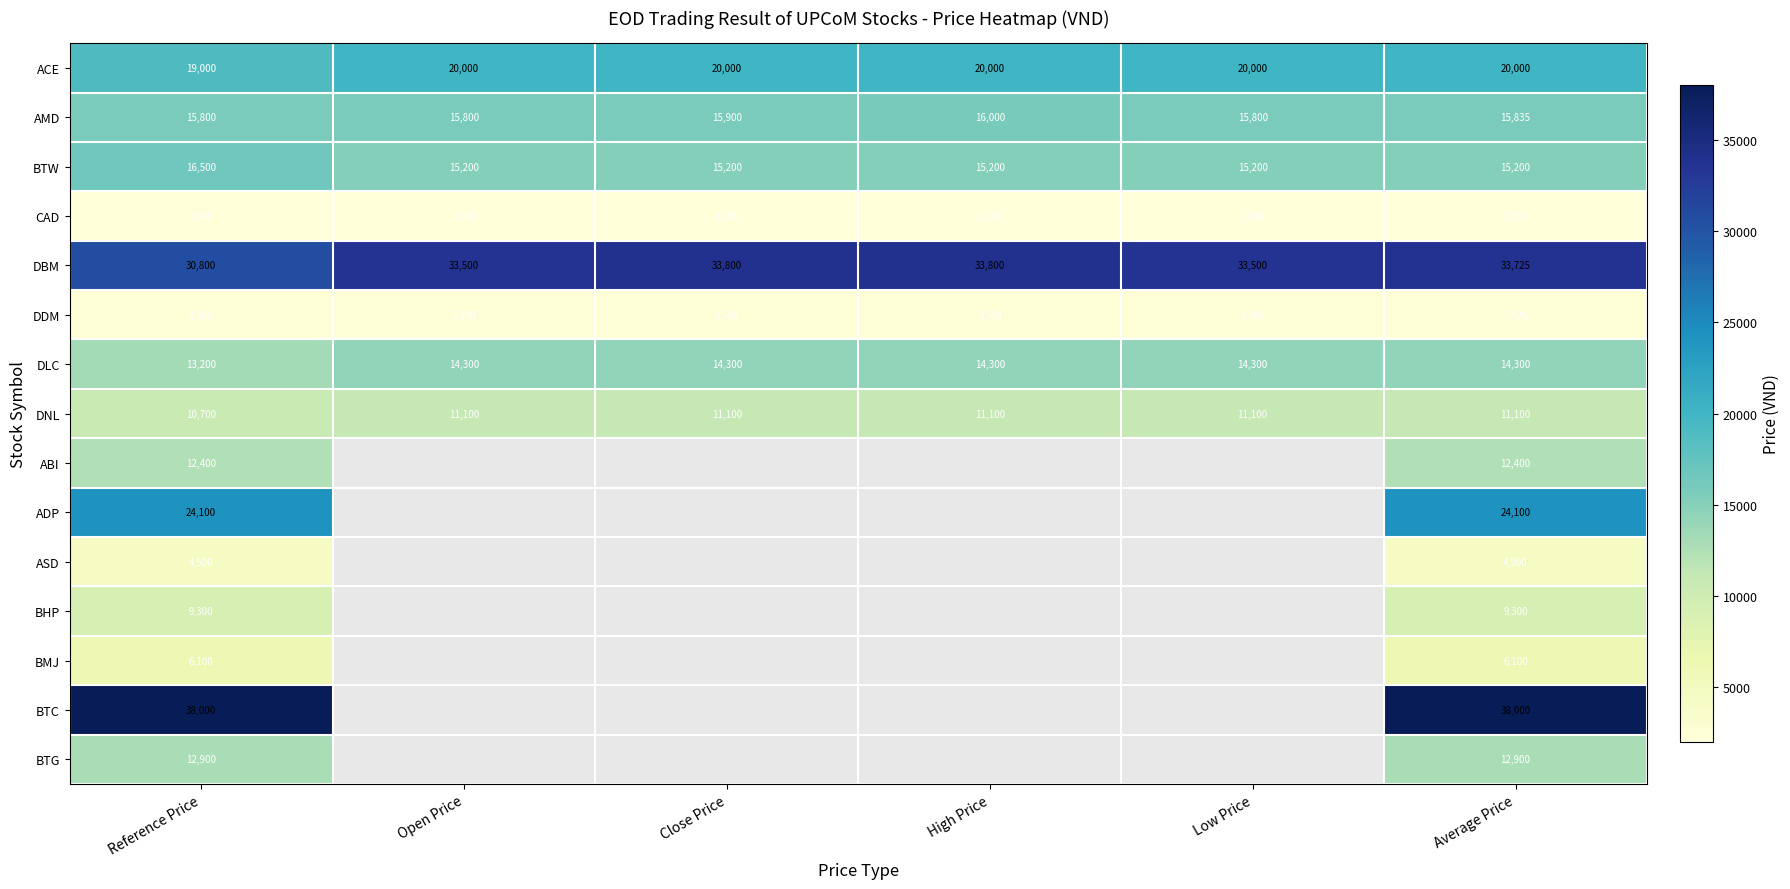

The value of DNL at Reference Price is 2340. True or false?

False